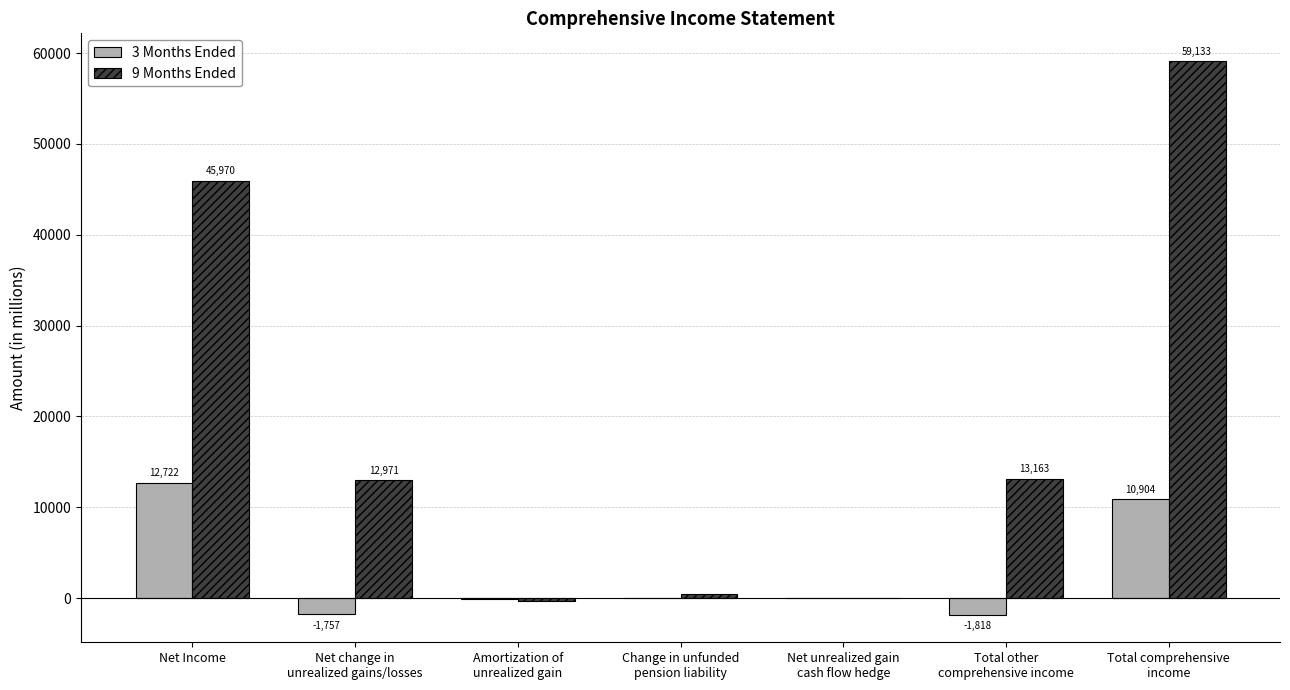

What is the difference between the 3 Months Ended values at Total other
comprehensive income and Net change in
unrealized gains/losses?

61